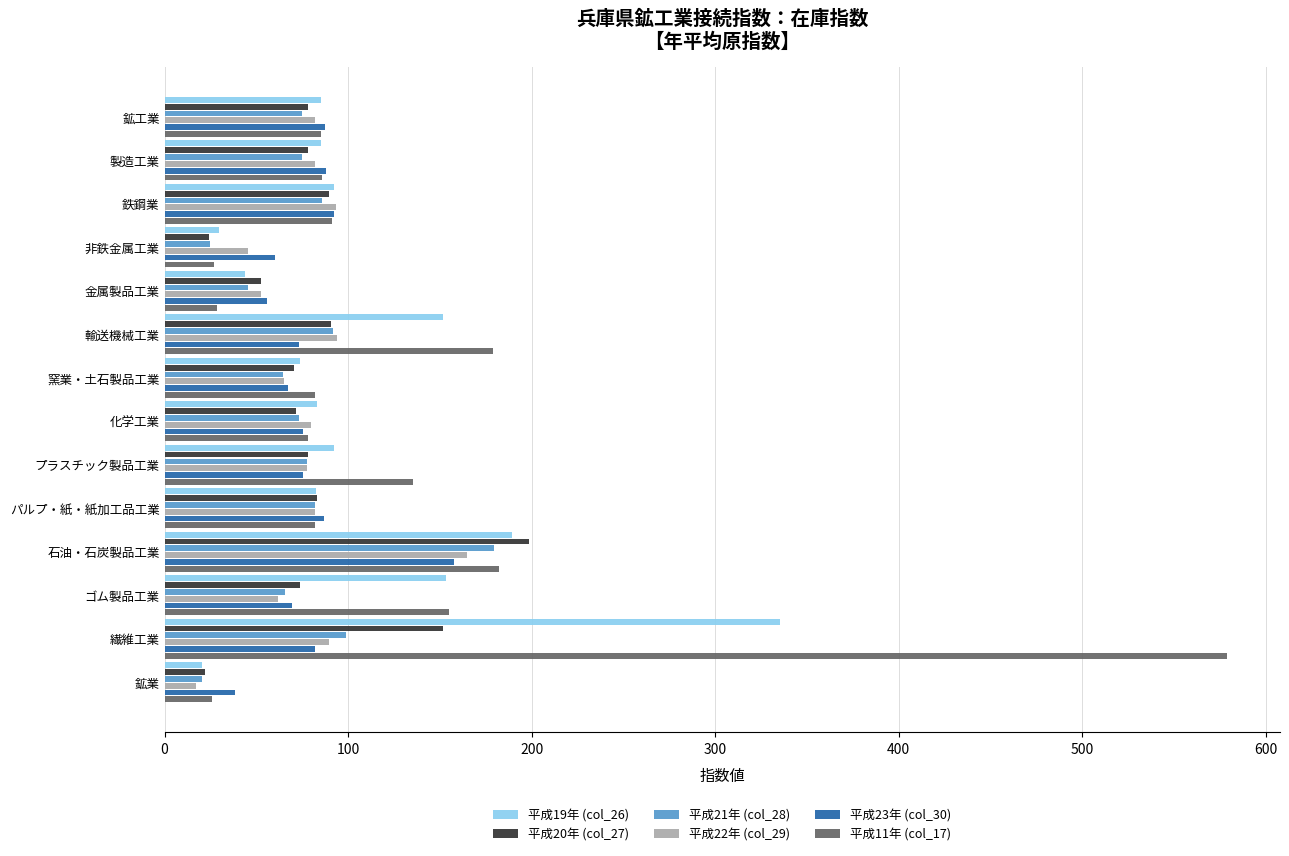

How many distinct data groups are displayed?

6